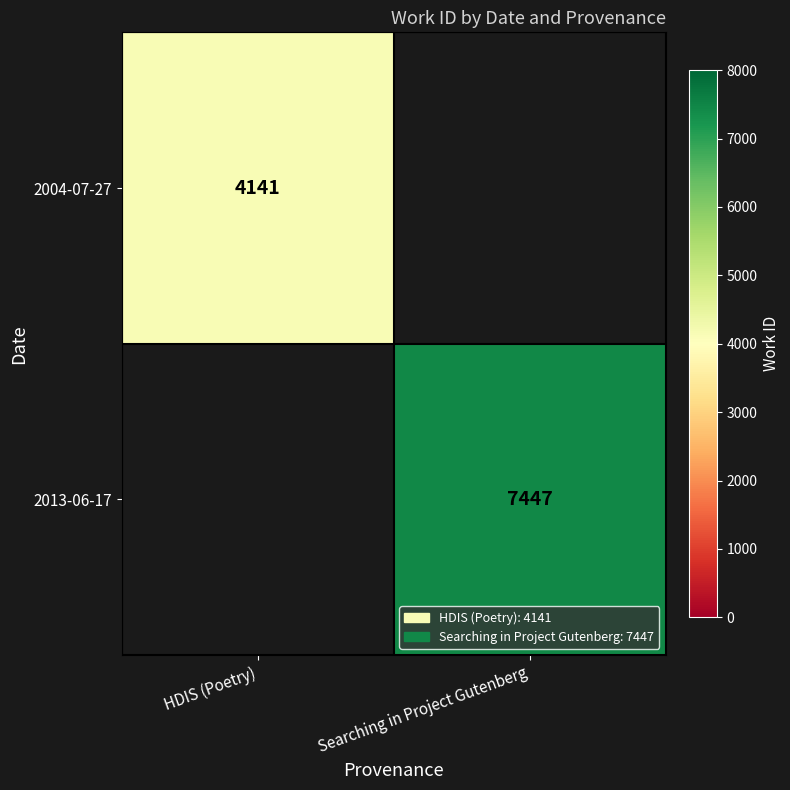

The 2013-06-17 series shows 7447 at Searching in Project Gutenberg. True or false?

True